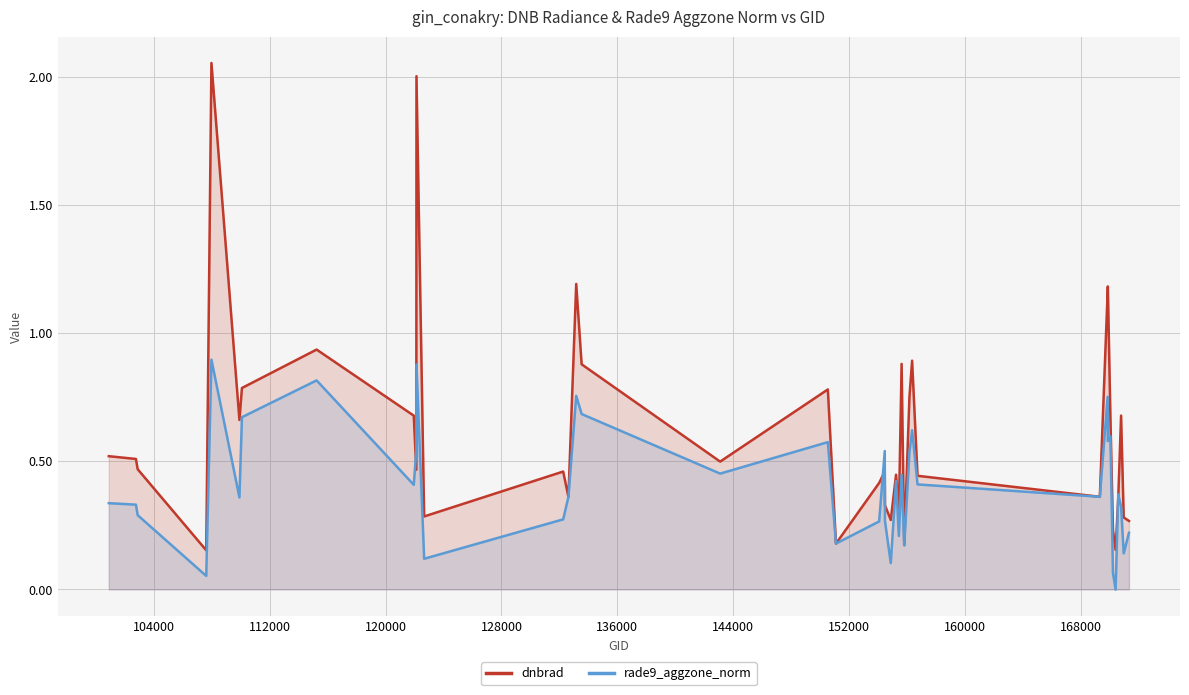

At how many categories does at least one series exceed 1?

5